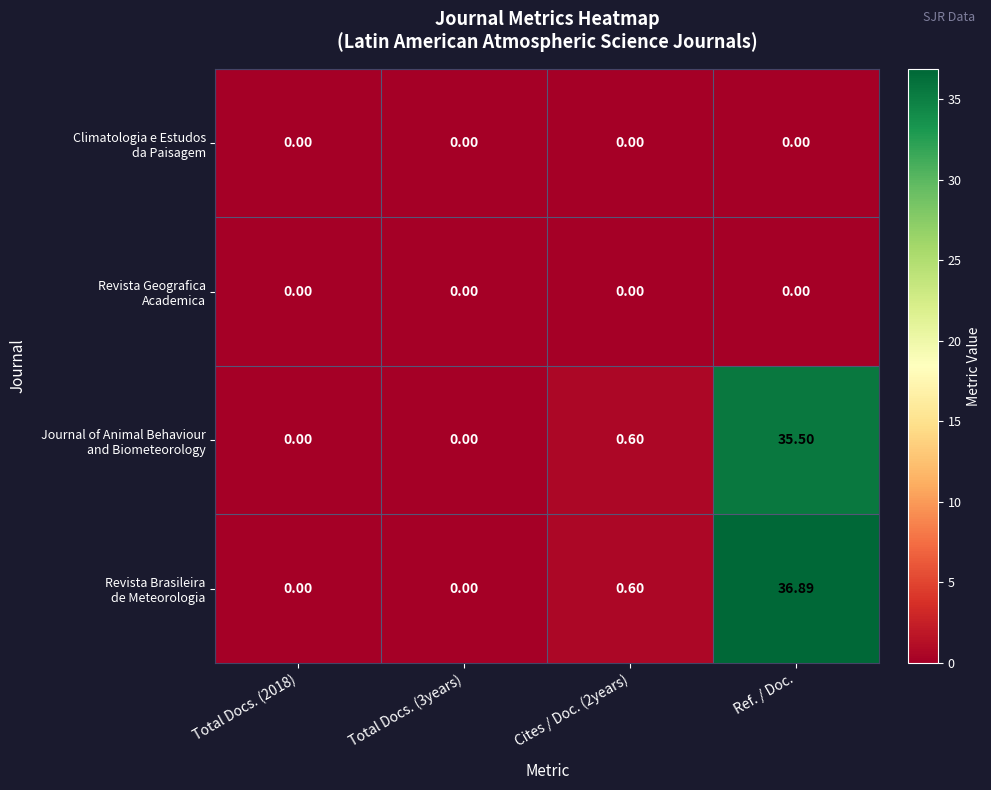

Which category has the highest value across all series?

Ref. / Doc.